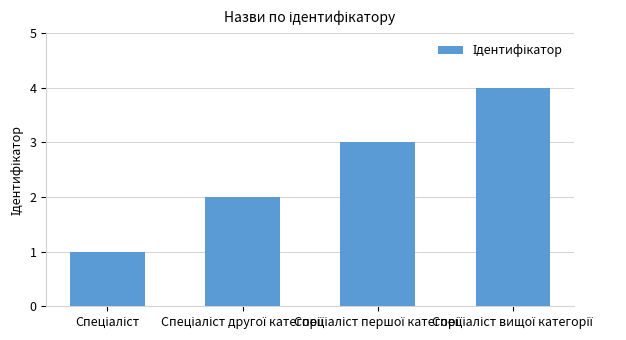

What is the sum of all values?

10